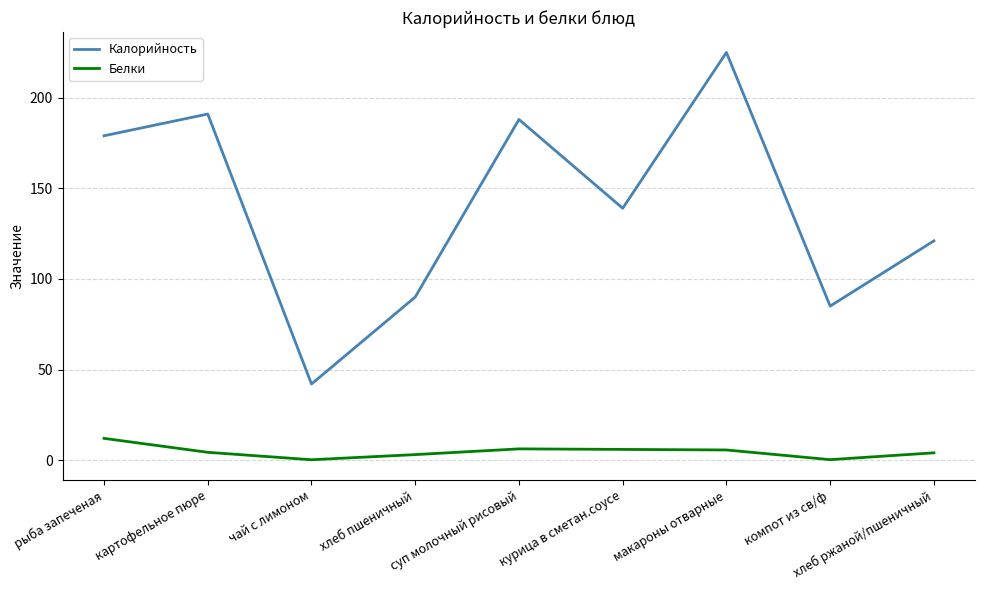

What is the difference between the maximum and minimum values in the Калорийность series?

183.0